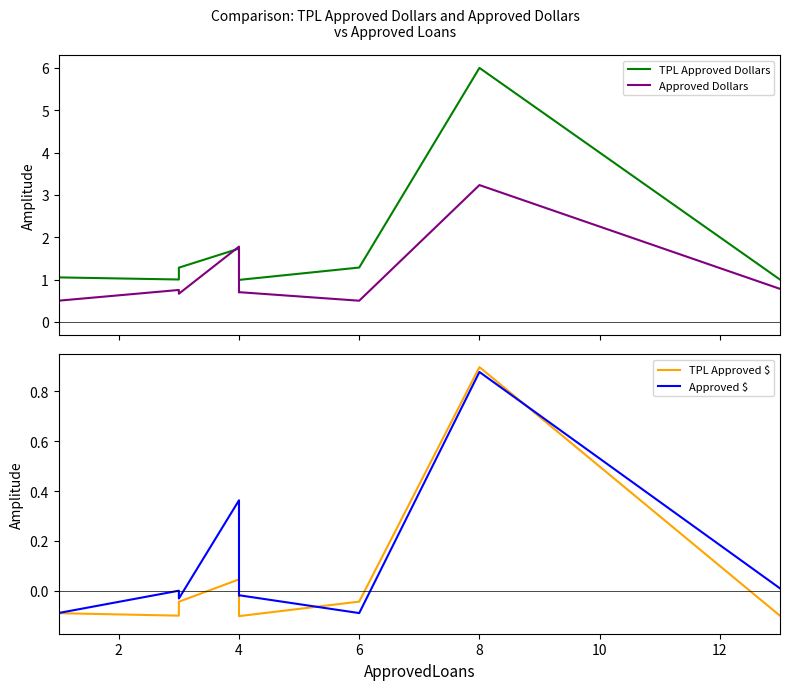

How many distinct data groups are displayed?

4